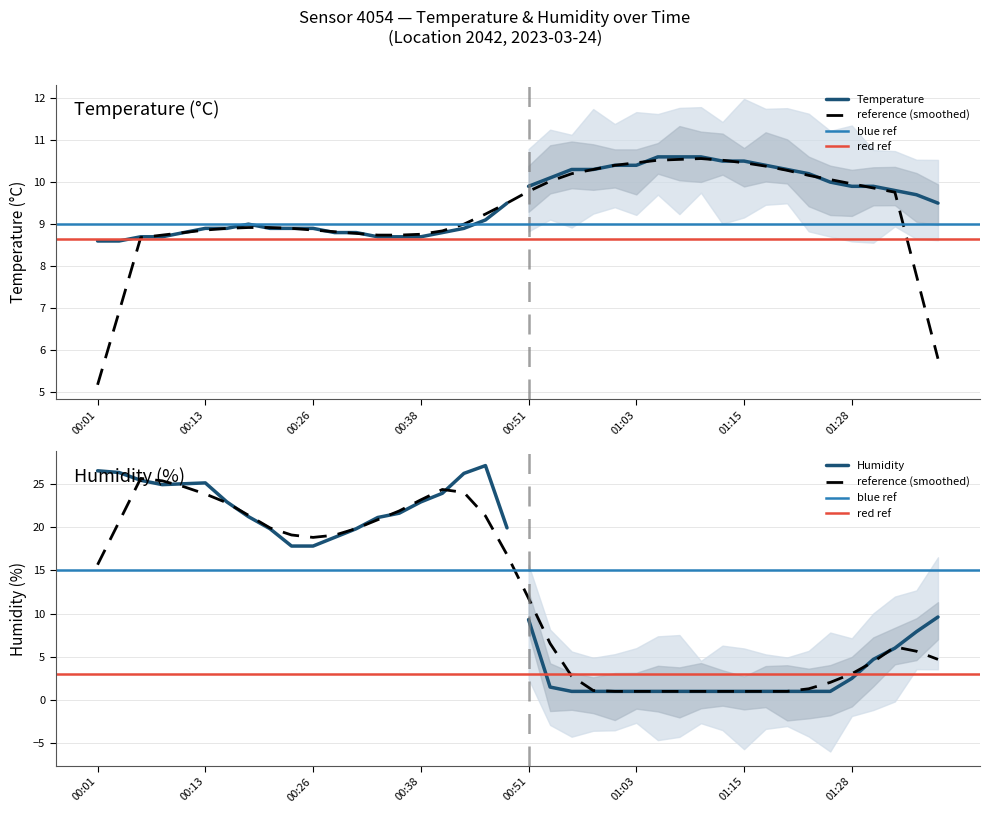

What is the minimum value shown in the chart?

1.0